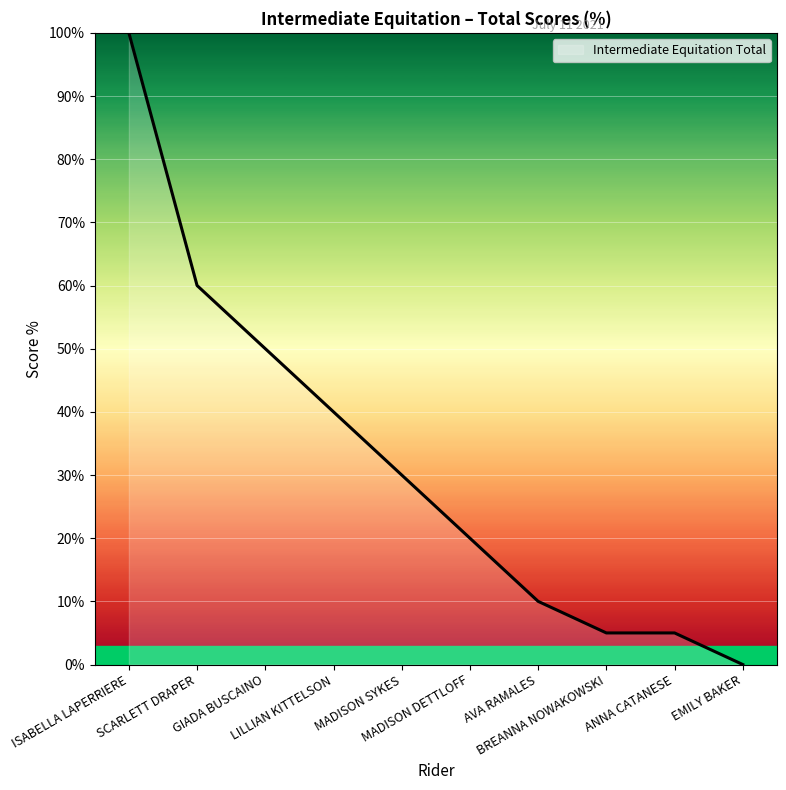

Reading left to right, transcribe all the data shown in this chart.

ISABELLA LAPERRIERE=100	SCARLETT DRAPER=60	GIADA BUSCAINO=50	LILLIAN KITTELSON=40	MADISON SYKES=30	MADISON DETTLOFF=20	AVA RAMALES=10	BREANNA NOWAKOWSKI=5	ANNA CATANESE=5	EMILY BAKER=0